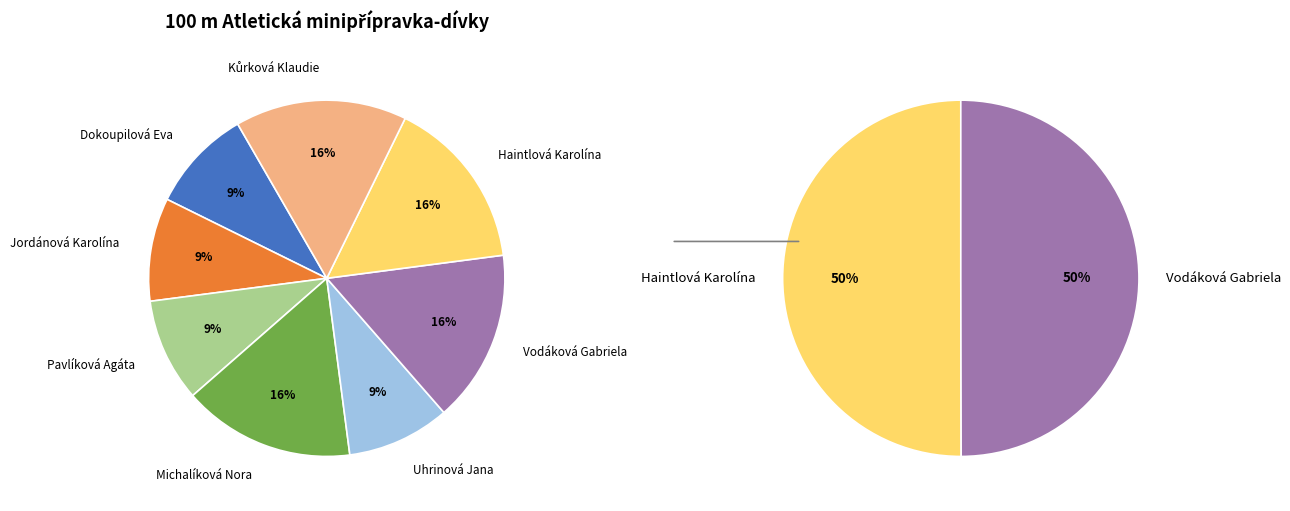

How much of the chart is everything except Uhrinová Jana?

90.6%